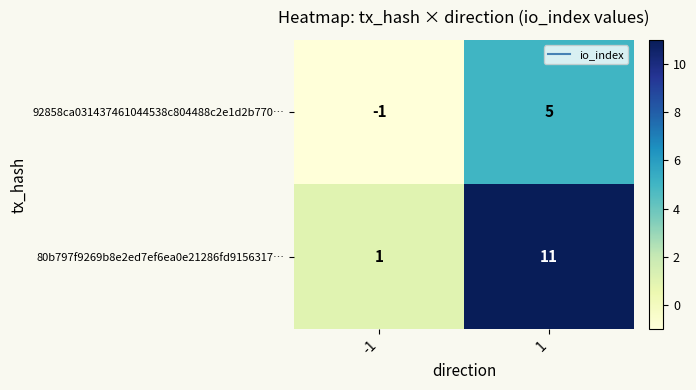

At which category is the sum across all series the highest?

1